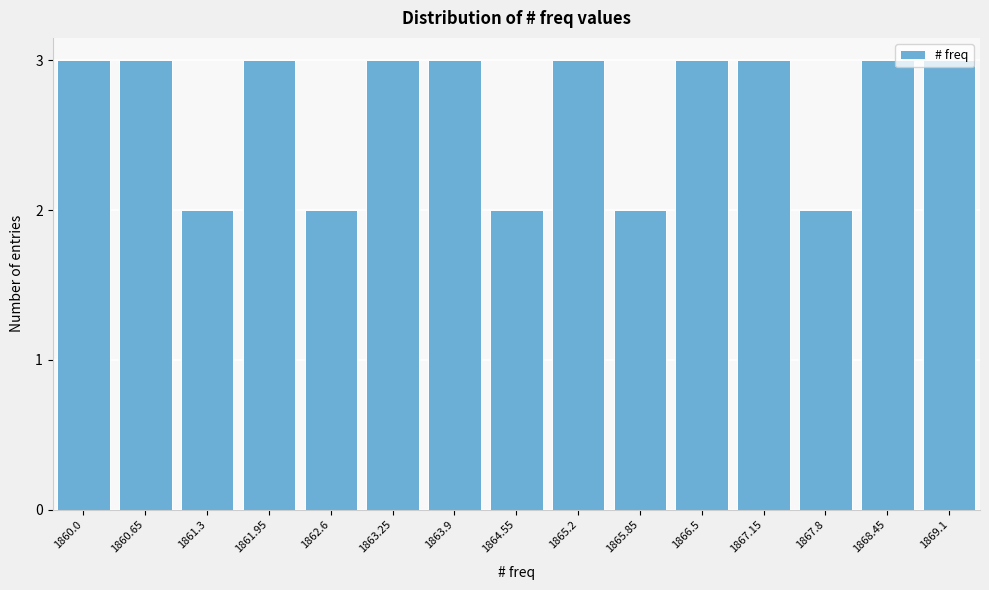

What is the label of the 9th bar from the right?

1863.9